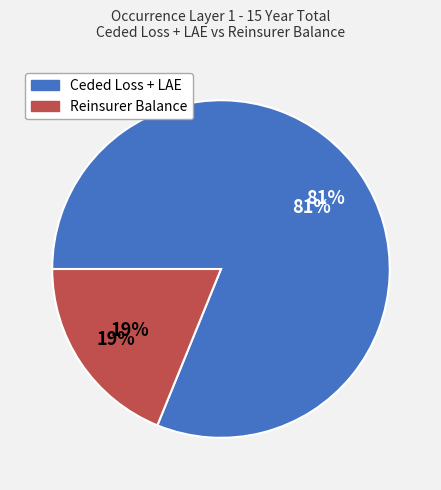

Which slice is the smallest?

Reinsurer Balance